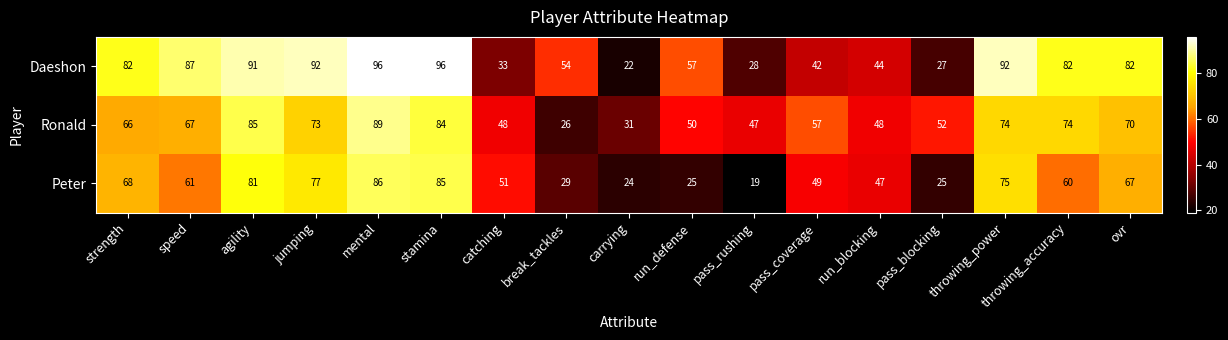

True or false: Daeshon has a value of 90 at break_tackles.

False